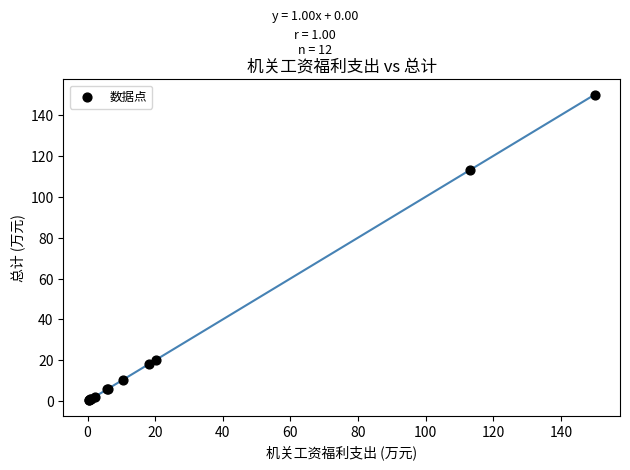

What Y value in the scatter plot is closest to 75?

113.3